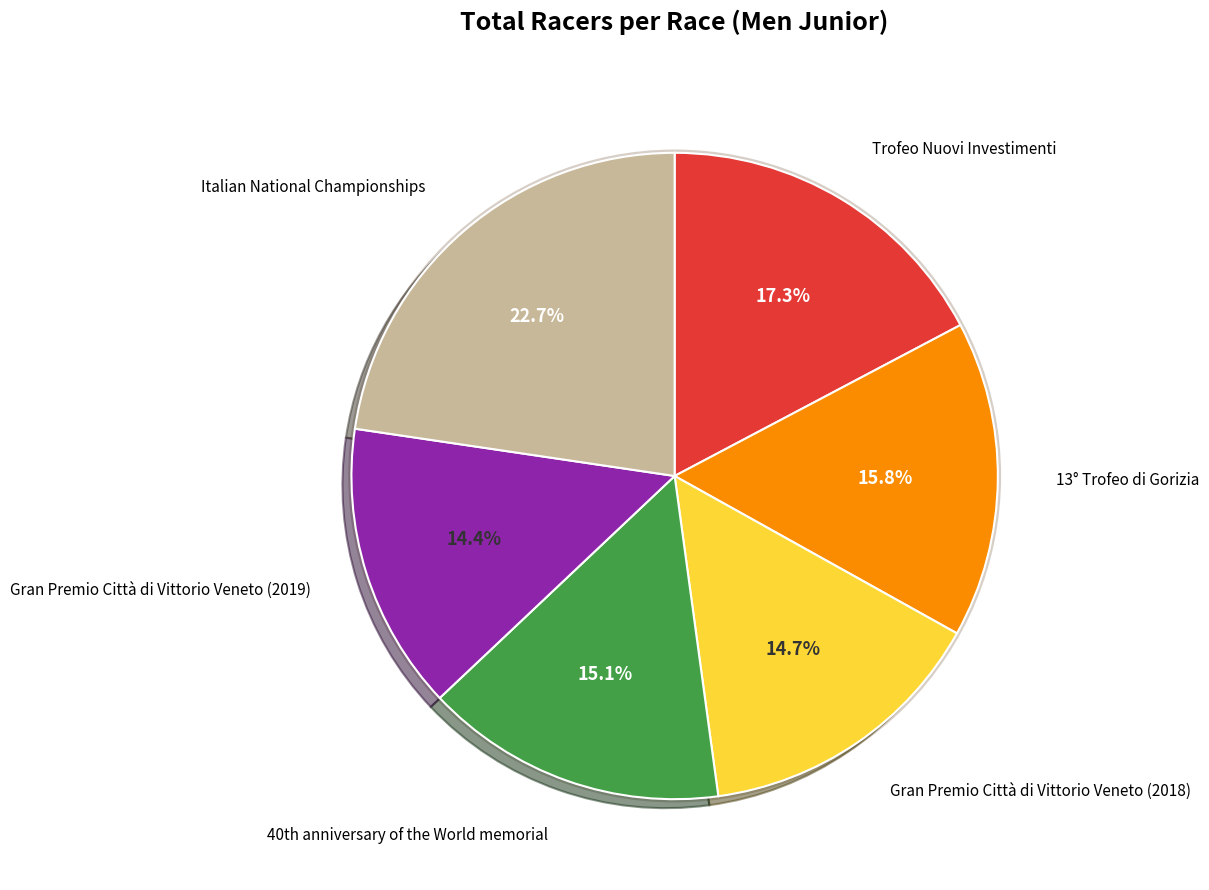

Is there any slice that represents more than half of the pie?

No